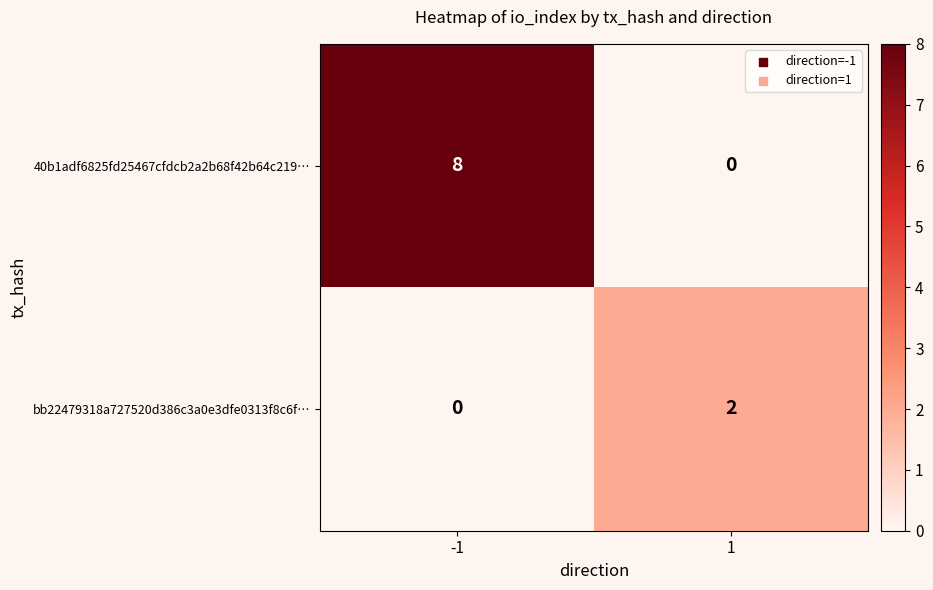

List the series in order of their peak value, lowest first.

bb22479318a727520d386c3a0e3dfe0313f8c6f…, 40b1adf6825fd25467cfdcb2a2b68f42b64c219…